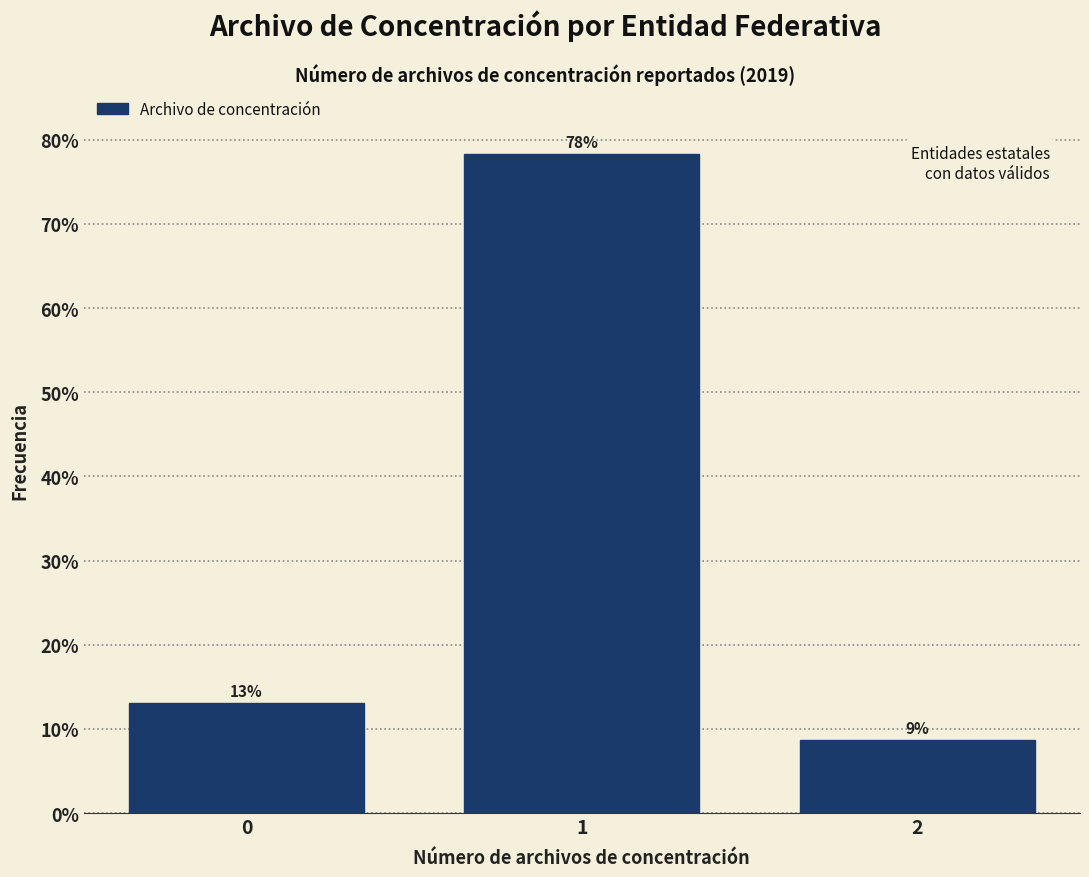

What is the value of the 3rd bar from the left?

8.7